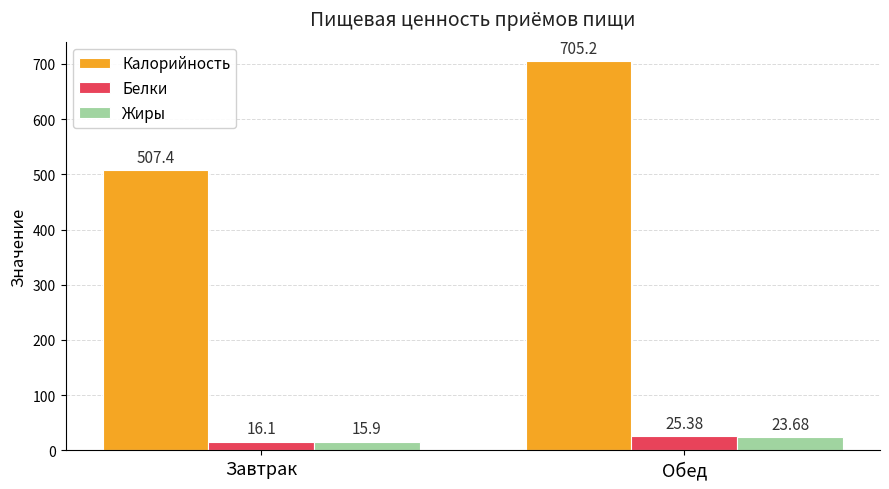

Rank the categories by Калорийность value from lowest to highest.

Завтрак, Обед